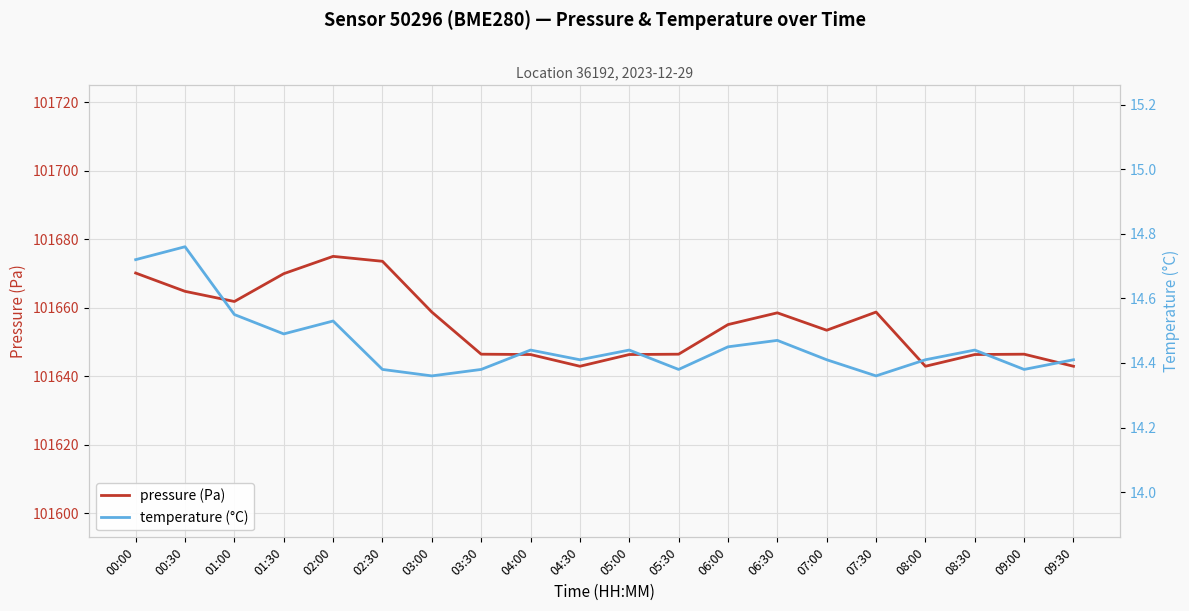

List the series in order of their peak value, lowest first.

temperature (°C), pressure (Pa)